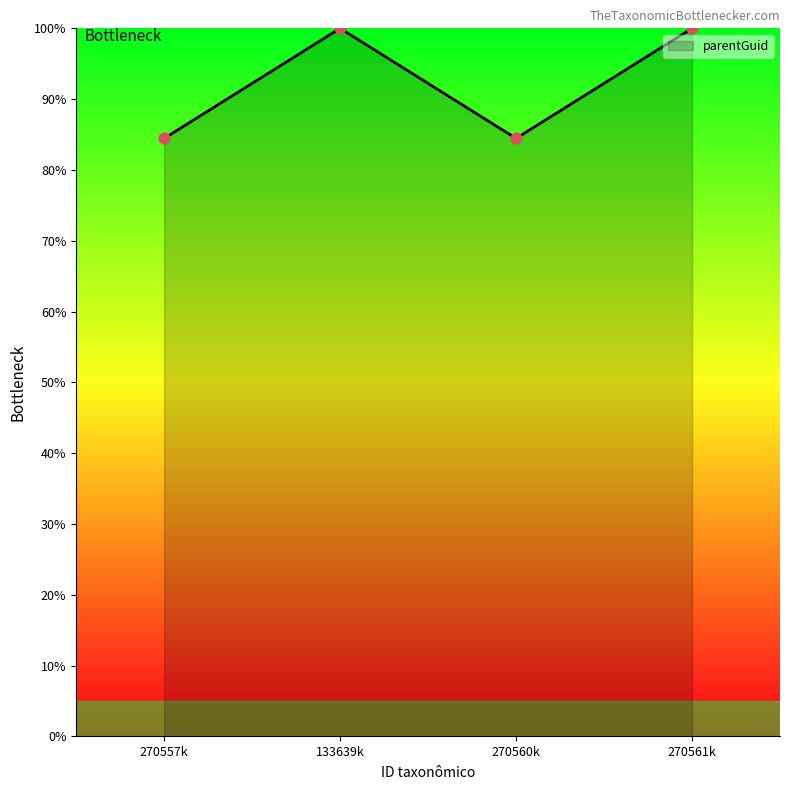

What is the ratio of the value at 270560k to the value at 270561k?

0.8